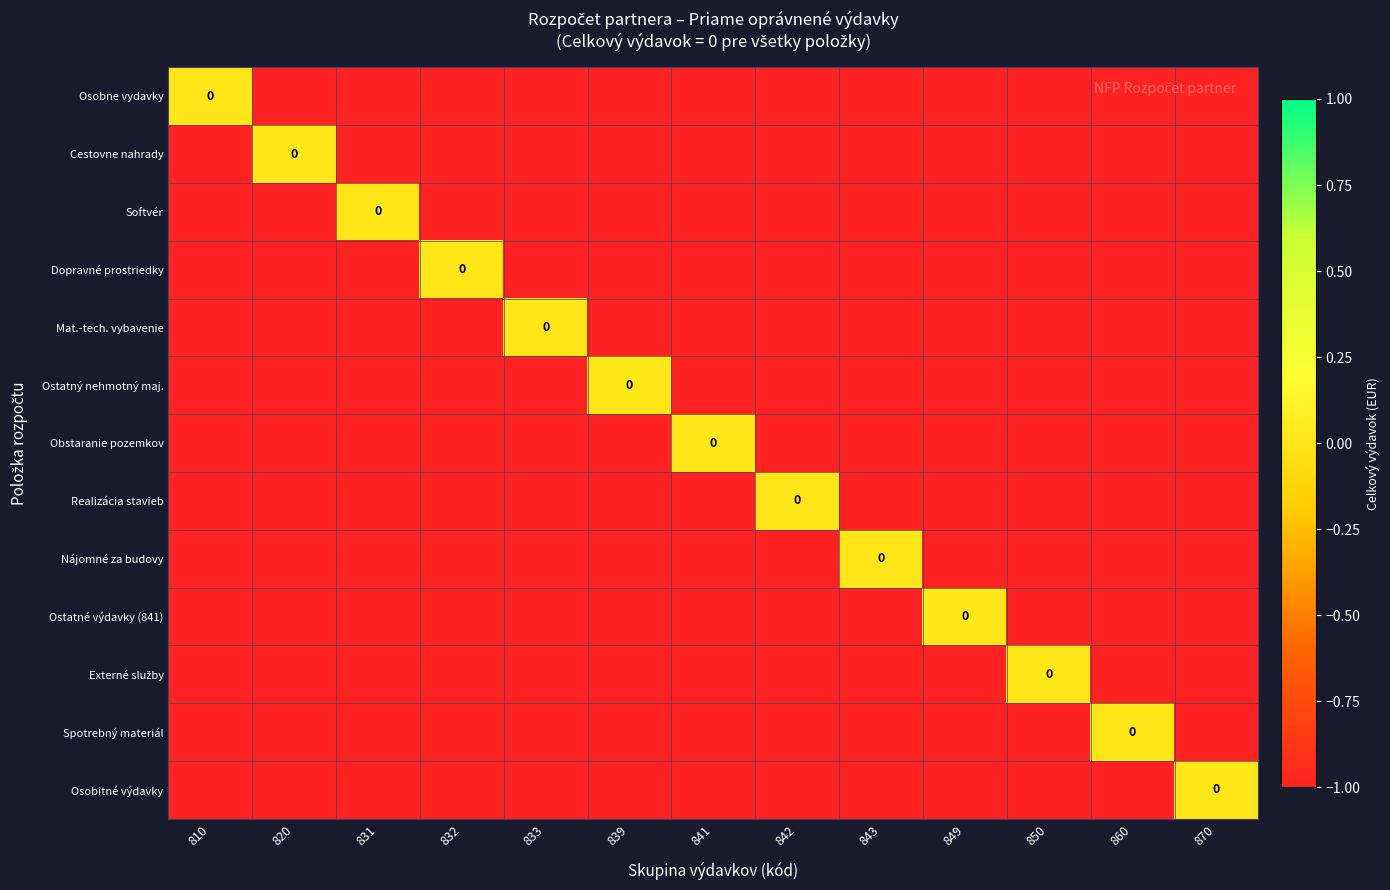

Count the number of categories in the chart.

13